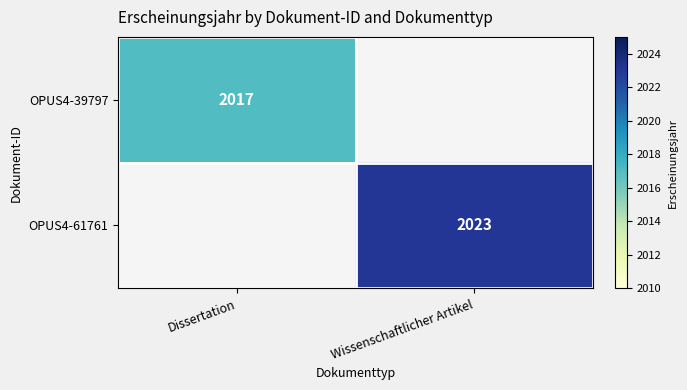

The value of OPUS4-61761 at Wissenschaftlicher Artikel is 2681. True or false?

False